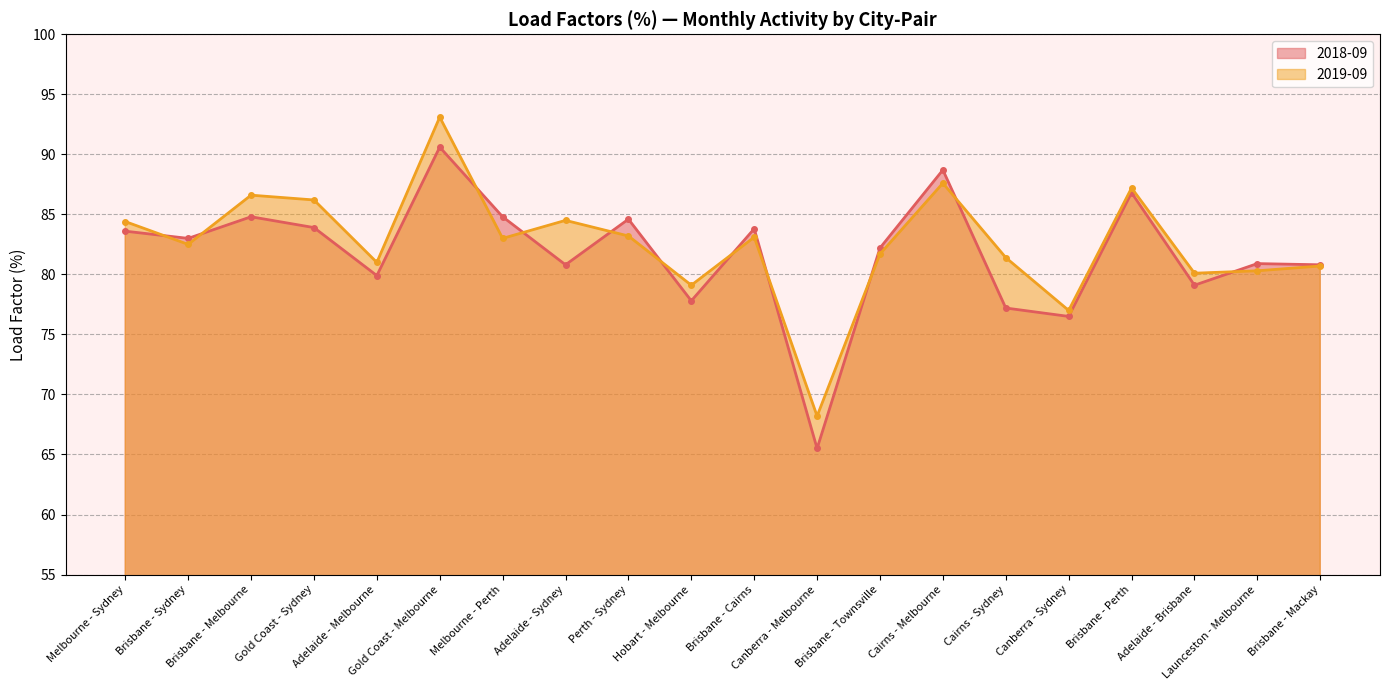

After their last crossing, which series has the higher values: 2018-09 or 2019-09?

2018-09